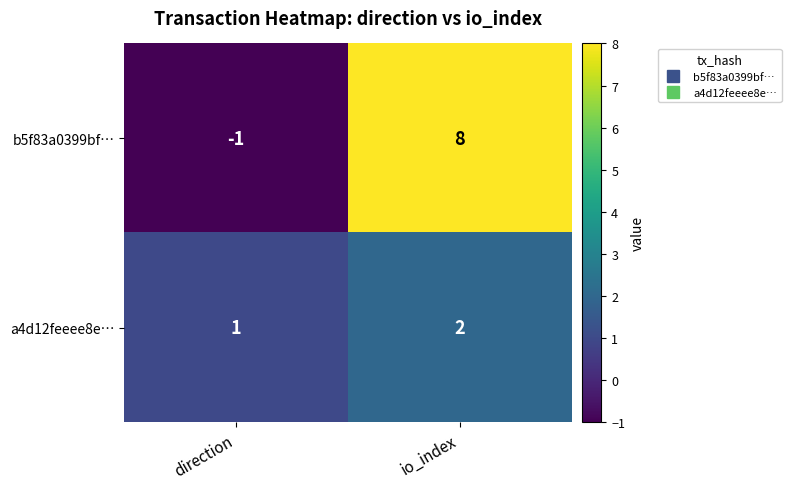

At which category is the sum across all series the highest?

io_index